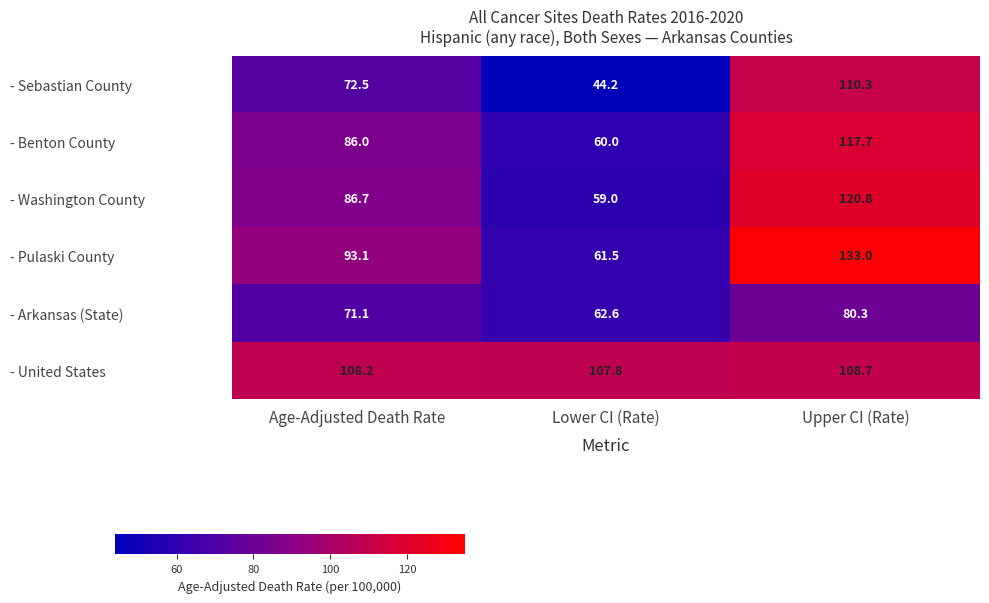

Reading right to left, what are all the values shown in this chart?

- Sebastian County: Upper CI (Rate)=110.3	Lower CI (Rate)=44.2	Age-Adjusted Death Rate=72.5
- Benton County: Upper CI (Rate)=117.7	Lower CI (Rate)=60.0	Age-Adjusted Death Rate=86.0
- Washington County: Upper CI (Rate)=120.8	Lower CI (Rate)=59.0	Age-Adjusted Death Rate=86.7
- Pulaski County: Upper CI (Rate)=133.0	Lower CI (Rate)=61.5	Age-Adjusted Death Rate=93.1
- Arkansas (State): Upper CI (Rate)=80.3	Lower CI (Rate)=62.6	Age-Adjusted Death Rate=71.1
- United States: Upper CI (Rate)=108.7	Lower CI (Rate)=107.8	Age-Adjusted Death Rate=108.2